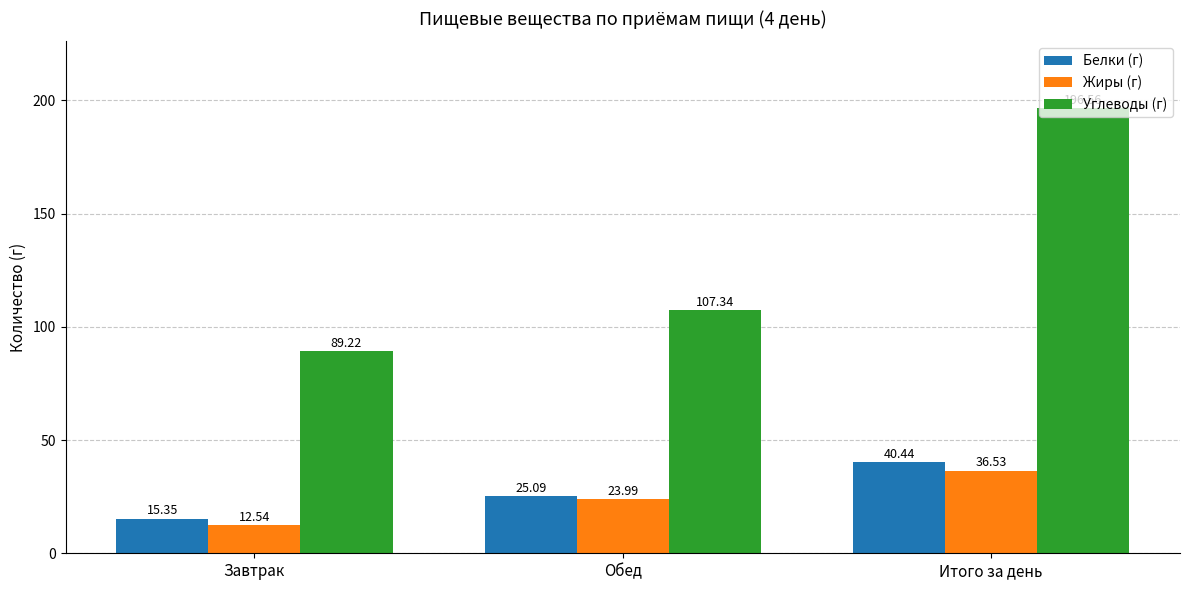

Is the value of Углеводы (г) at Обед greater than the value of Жиры (г) at Итого за день?

Yes